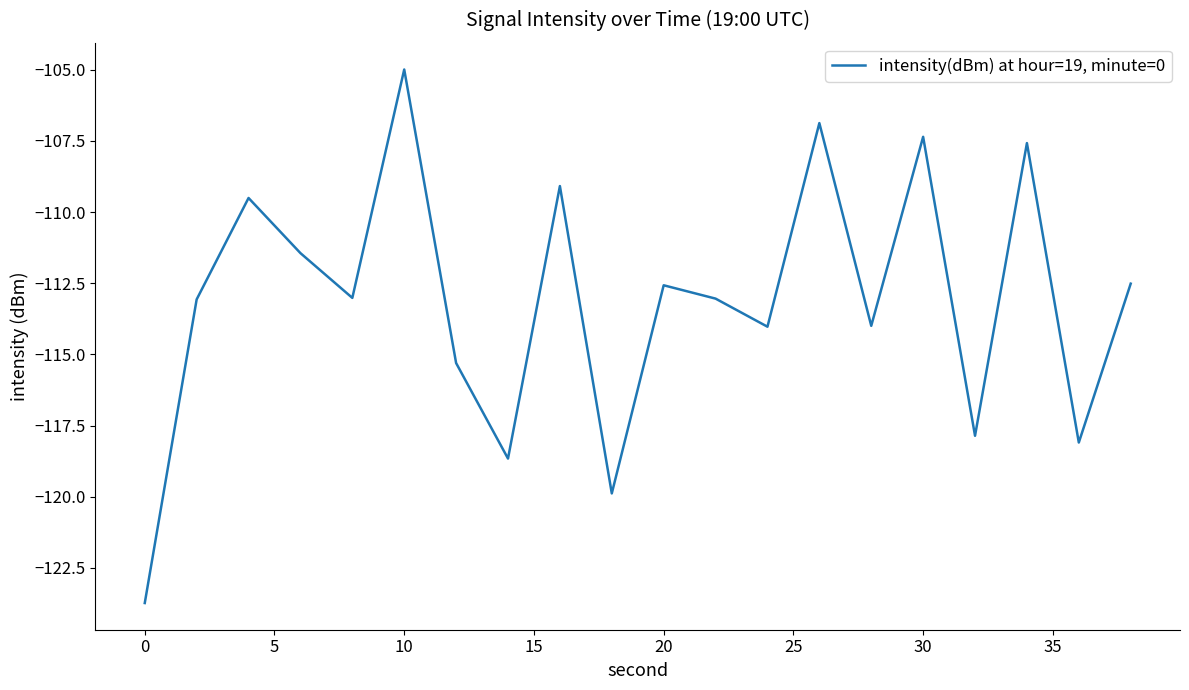

What is the difference between the maximum and minimum values?

18.7